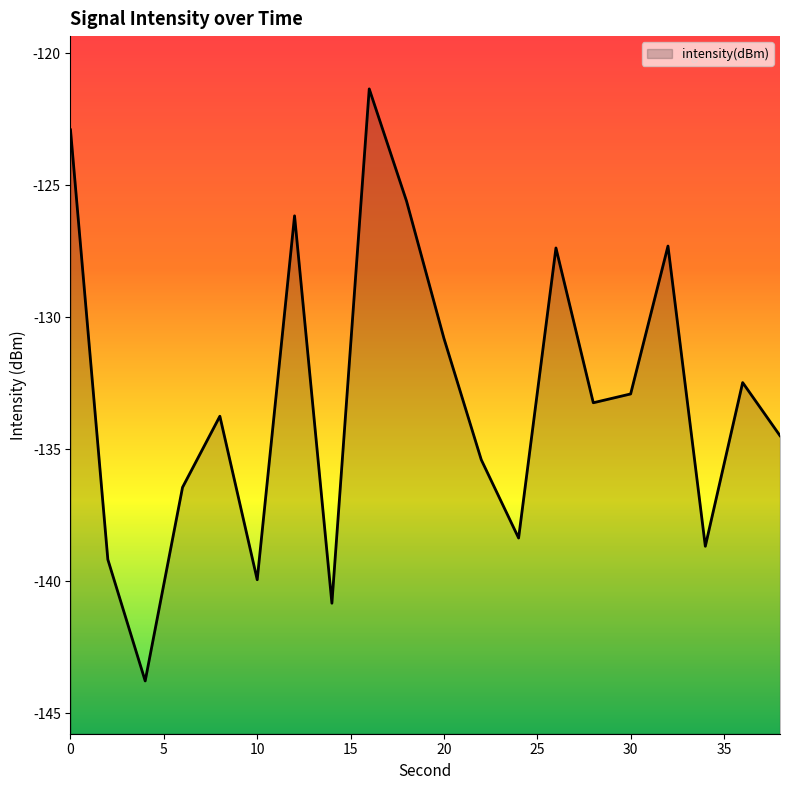

What is the difference between the values at 24 and 18?

12.8